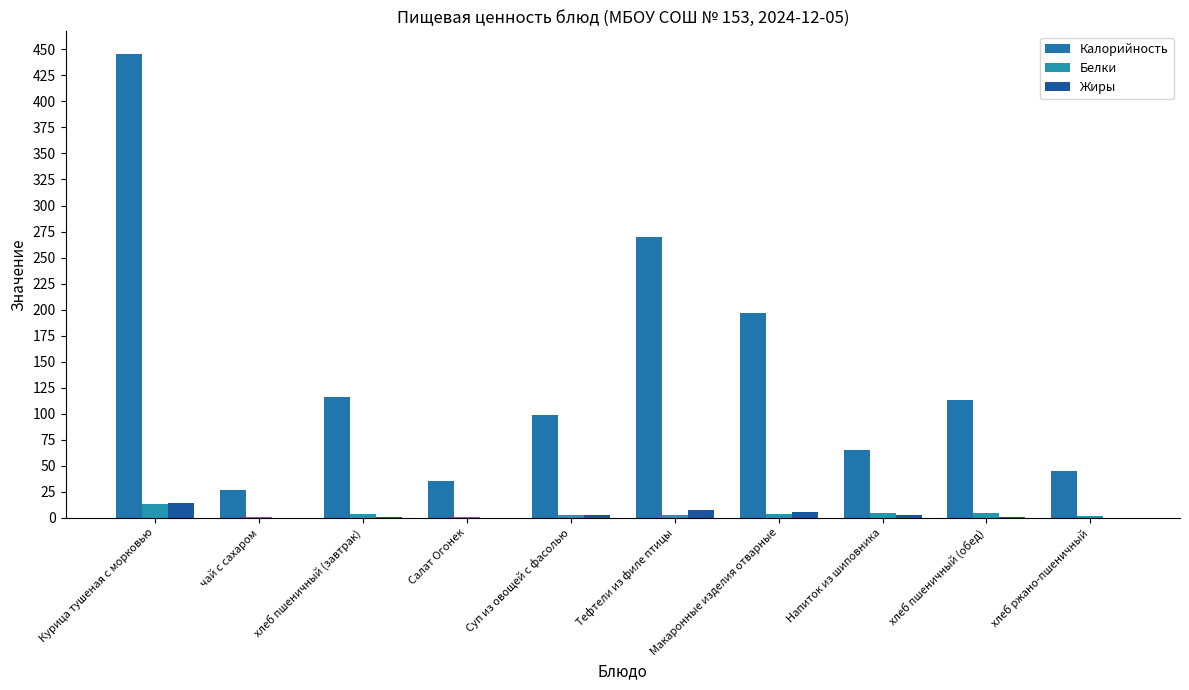

True or false: Жиры has a value of 3.1 at Суп из овощей с фасолью.

True